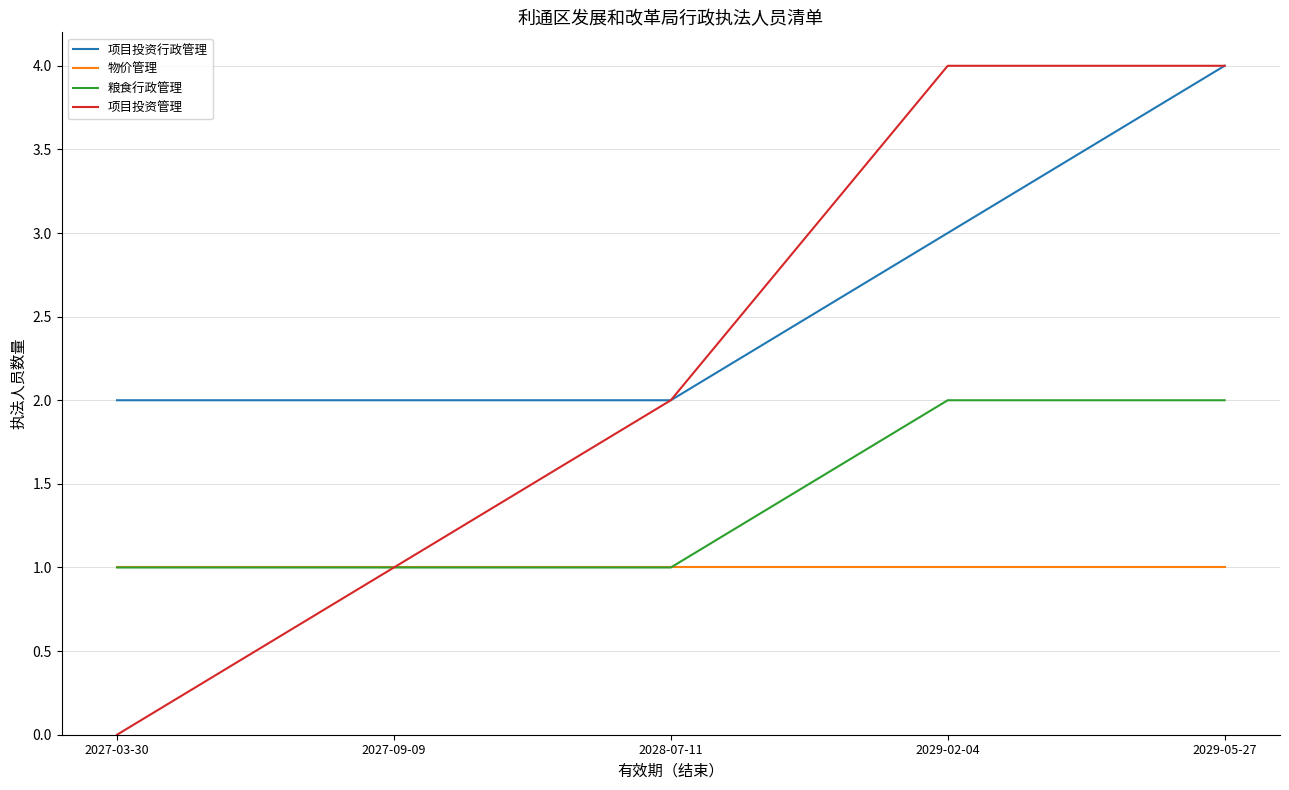

True or false: 项目投资管理 has a value of 1 at 2027-09-09.

True